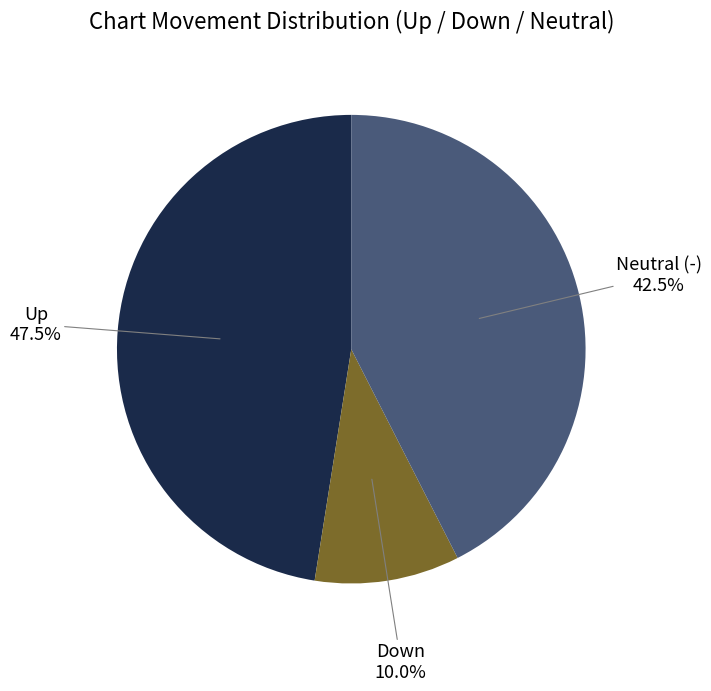

Is there a majority slice in this chart?

No